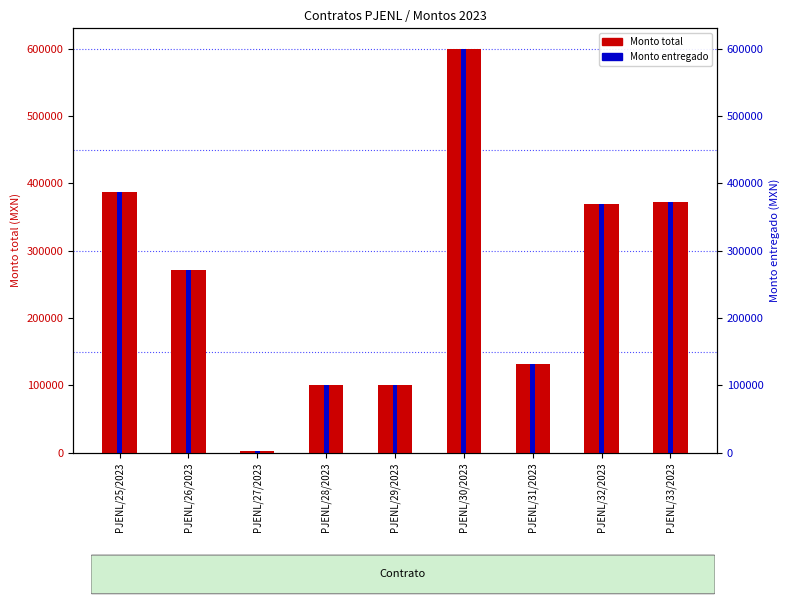

Which series has the widest spread of values?

Monto total